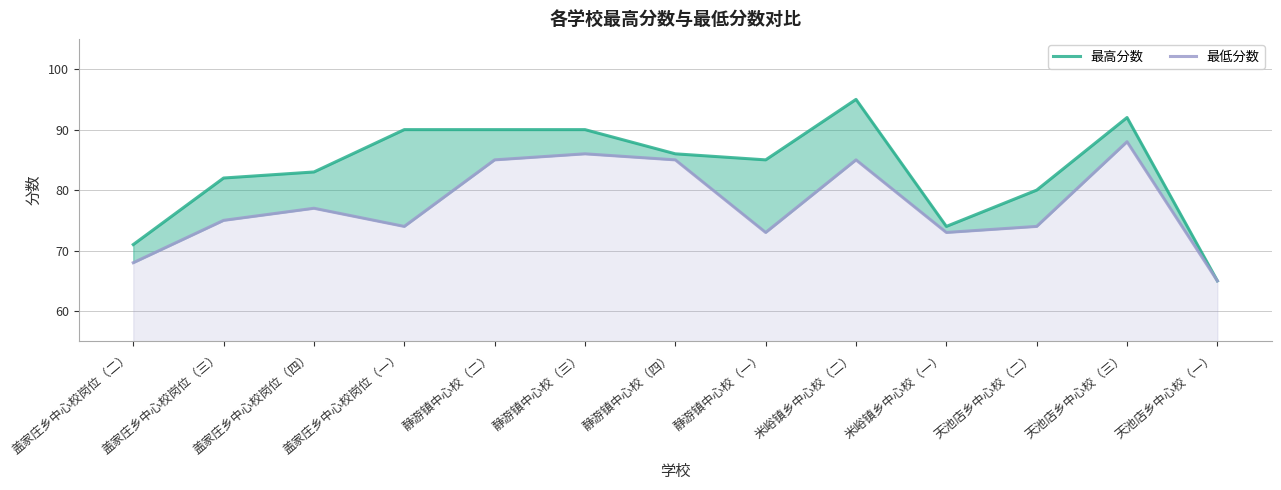

What are all the series names shown in the legend?

最高分数, 最低分数